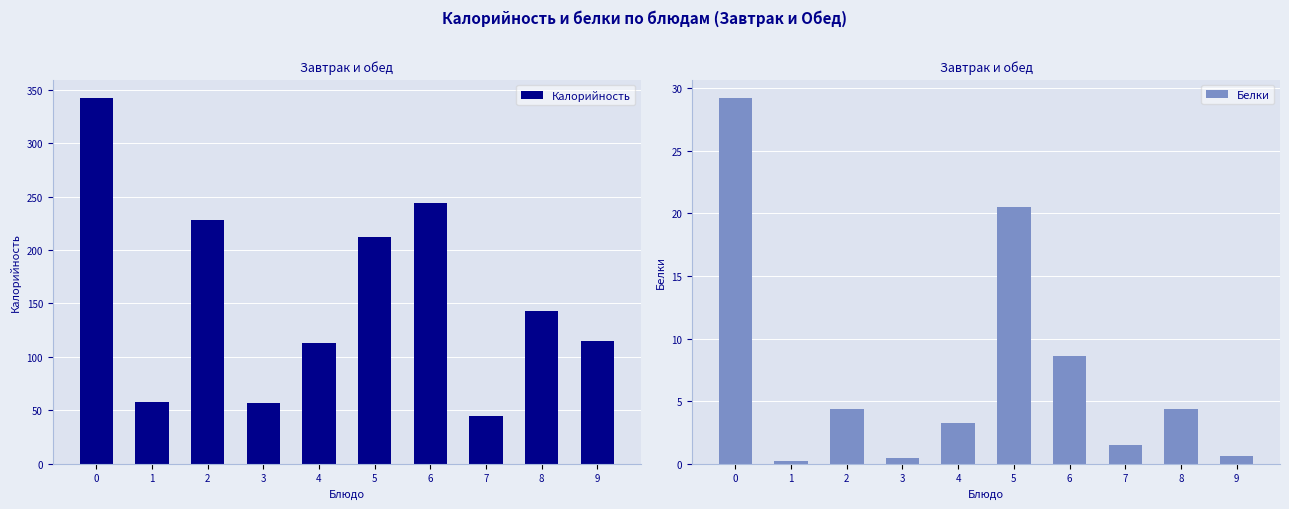

Which series has the largest total across all categories?

Калорийность